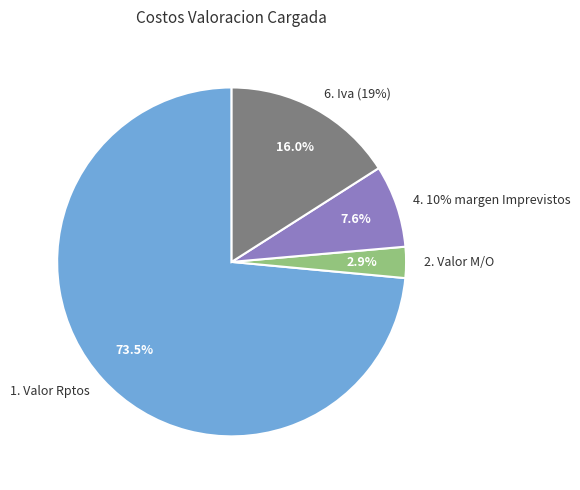

The 1. Valor Rptos slice represents 74% of the pie. True or false?

True